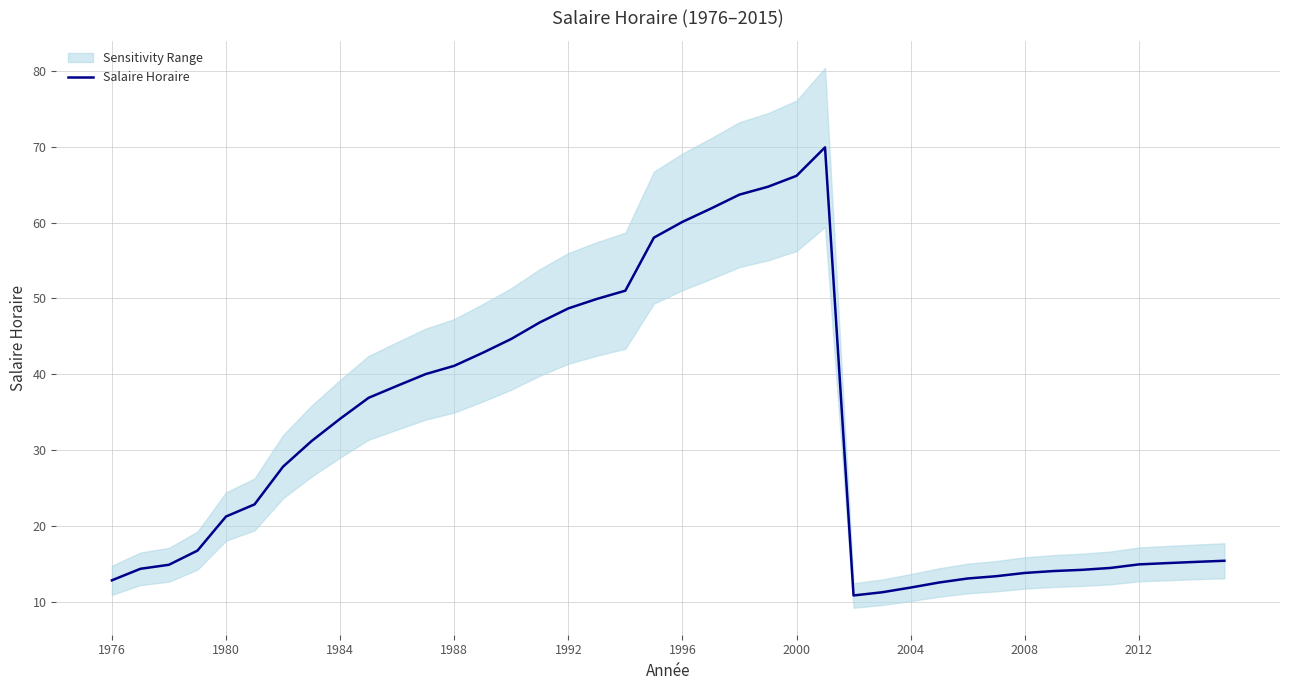

Is this an area chart (filled region under the line)?

No